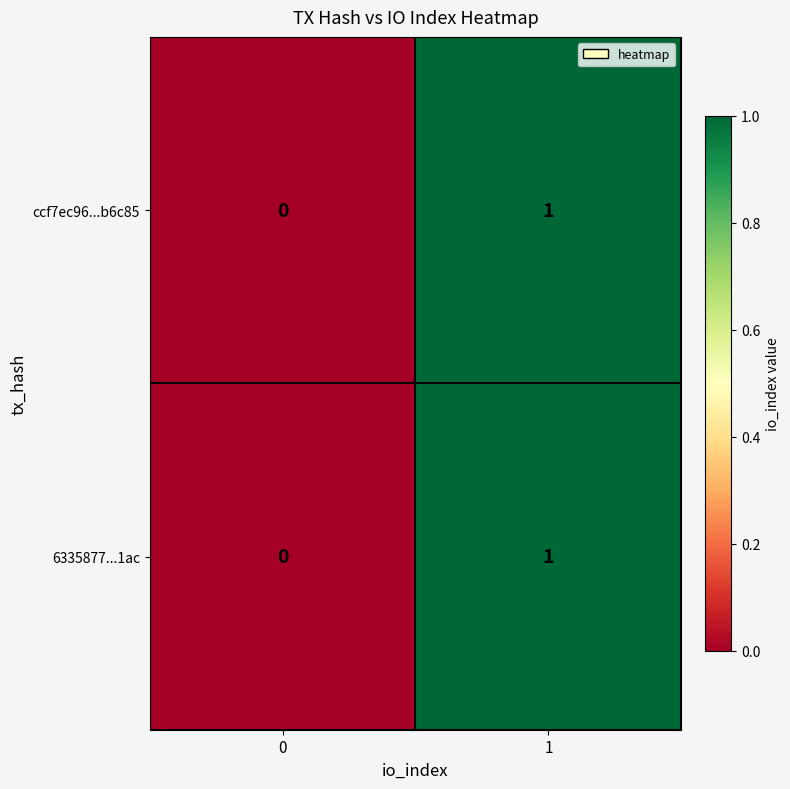

Is the value of 6335877...1ac at 1 greater than the value of ccf7ec96...b6c85 at 0?

Yes